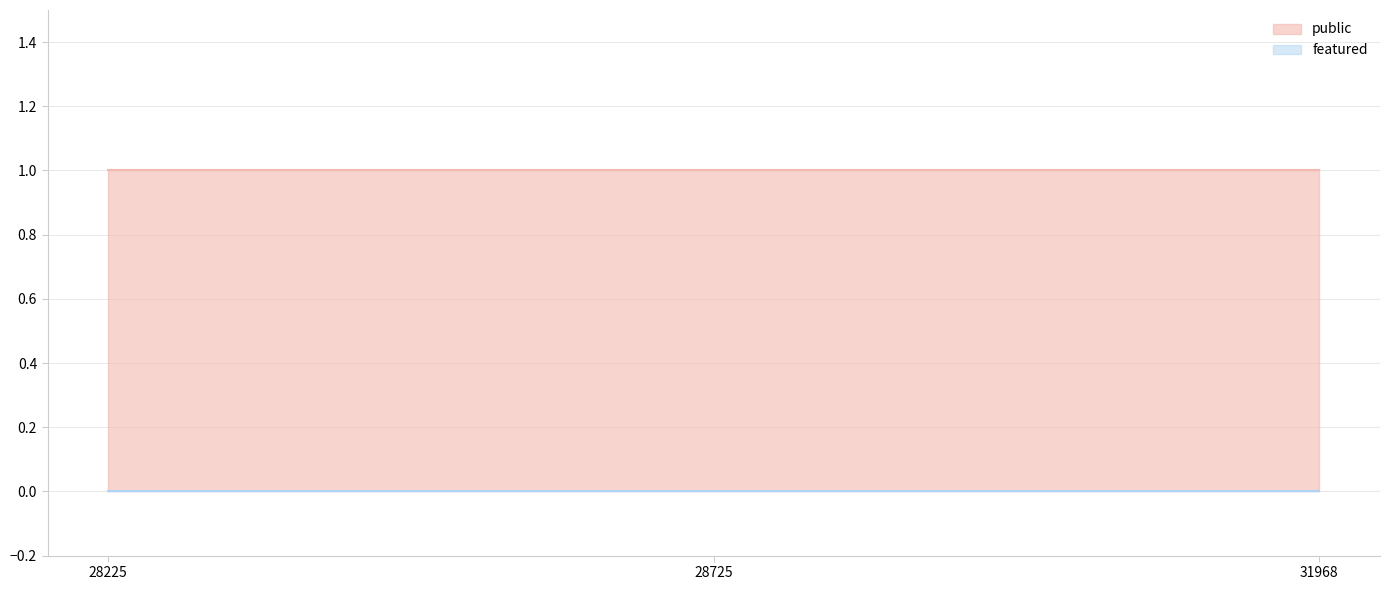

Is the value of public at 31968 greater than the value of featured at 28225?

Yes